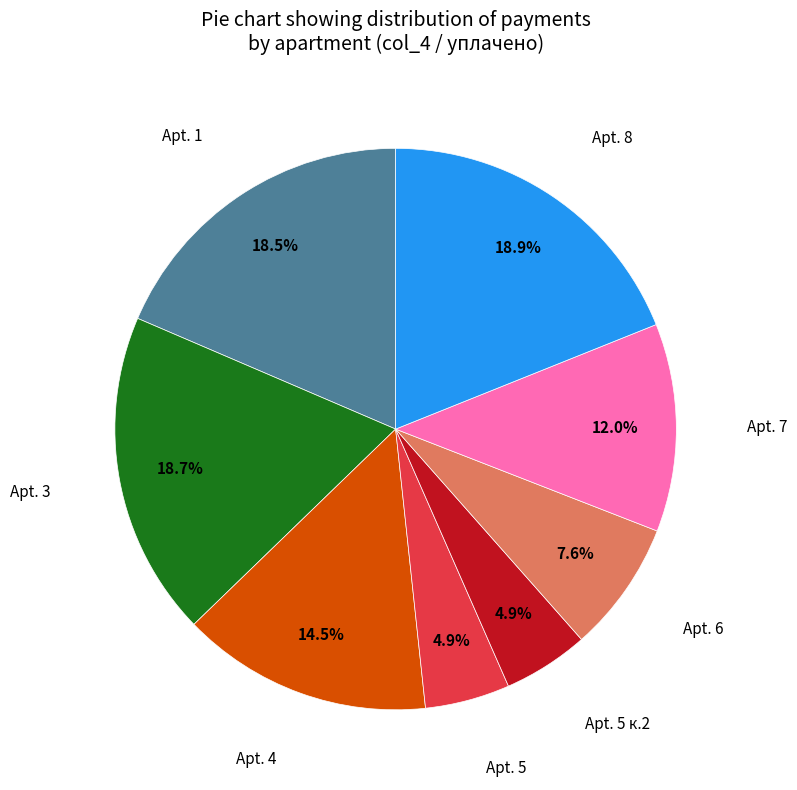

Is there any slice that represents more than half of the pie?

No